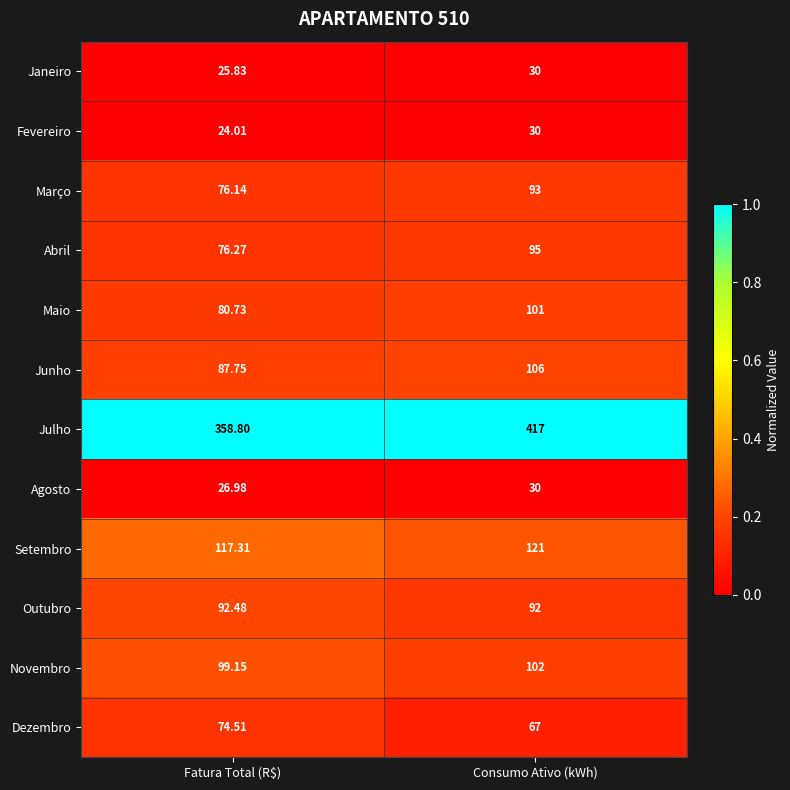

At which category is the sum across all series the highest?

Consumo Ativo (kWh)